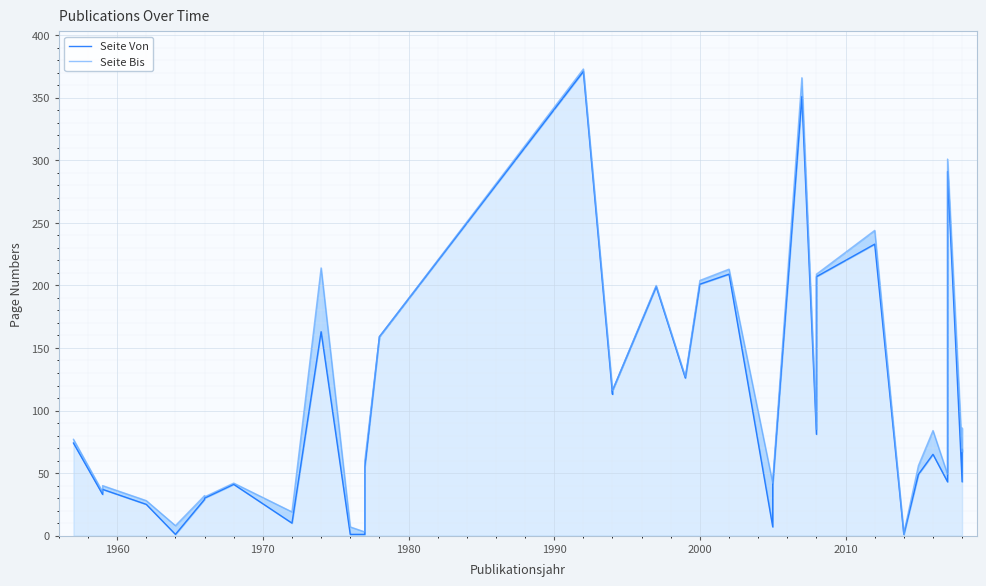

What is the highest value of the Seite Bis series?

373